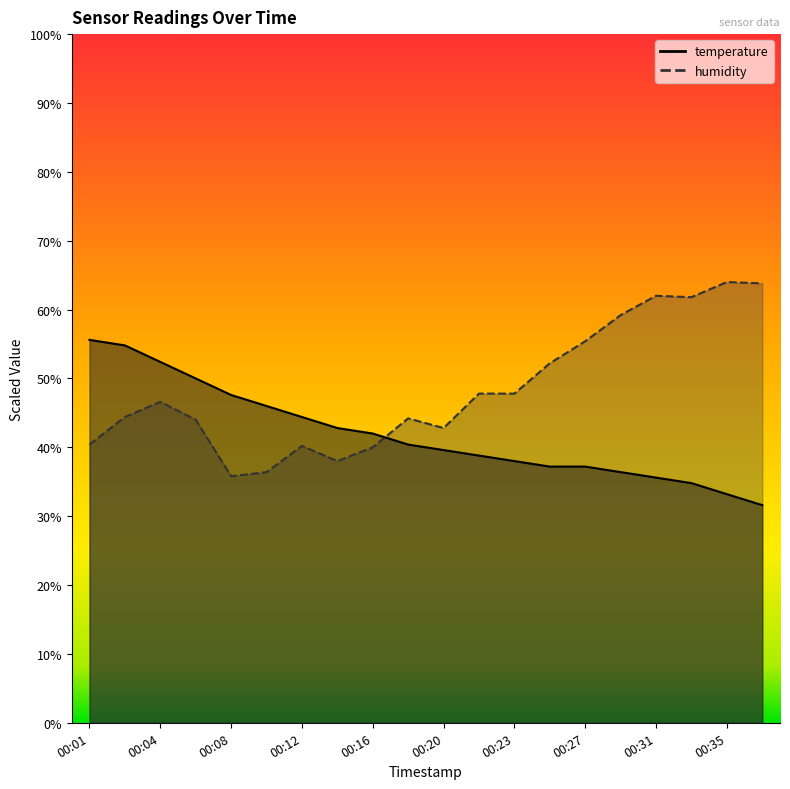

What value does the temperature series have at 00:03?

54.8